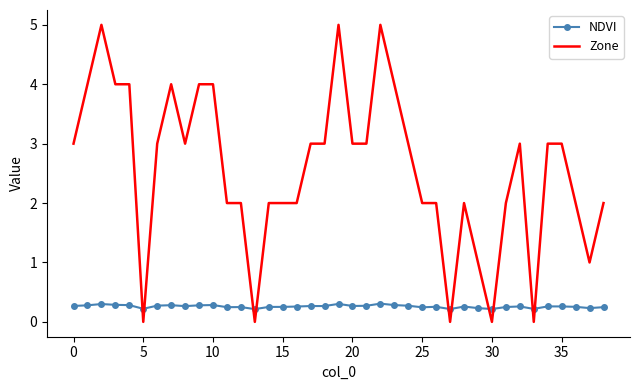

Which series has the largest total across all categories?

Zone